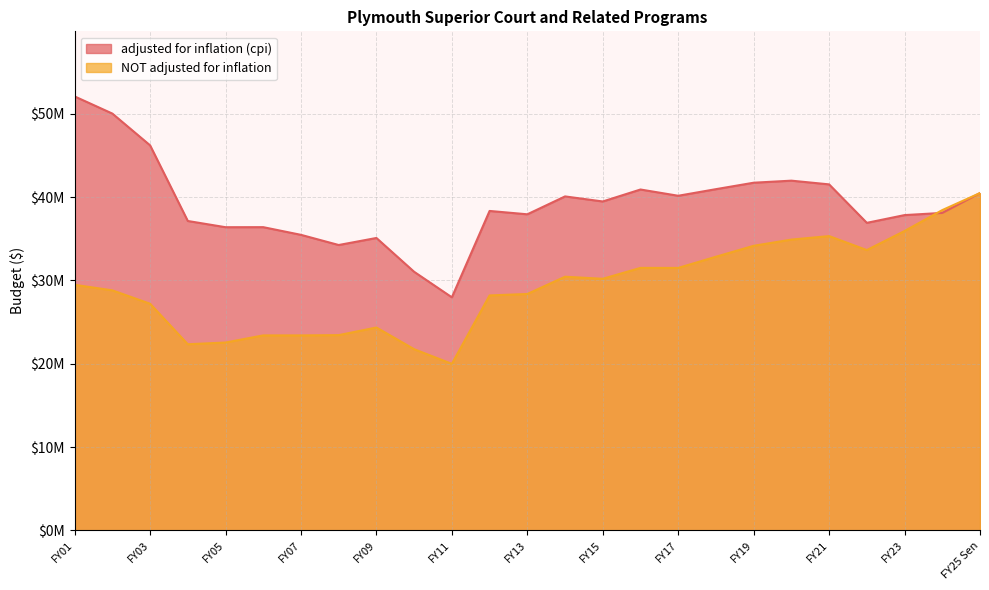

What are all the series names shown in the legend?

adjusted for inflation (cpi), NOT adjusted for inflation